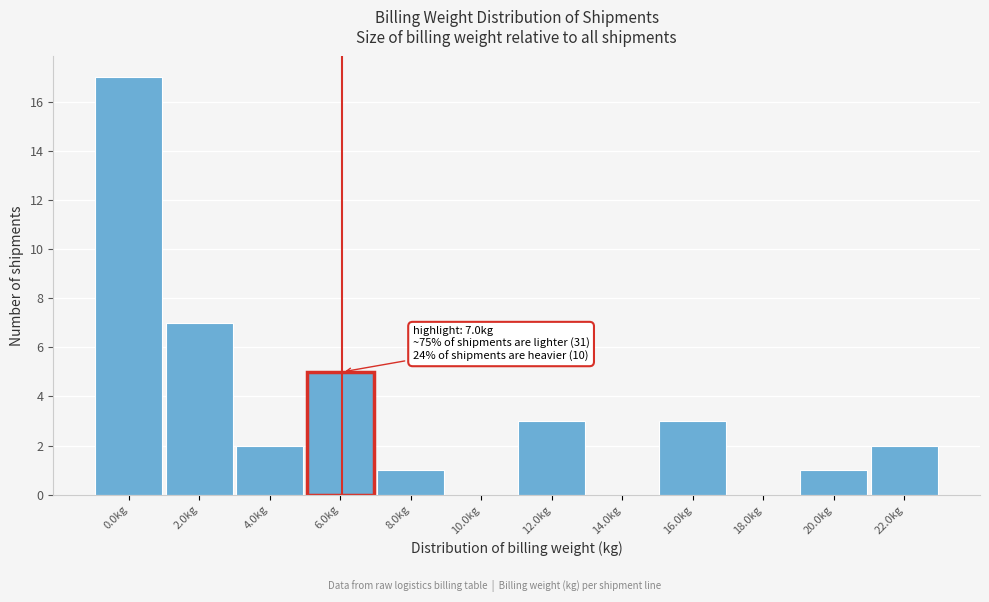

Reading left to right, what are all the values shown in this chart?

0.0kg=17	2.0kg=7	4.0kg=2	6.0kg=5	8.0kg=1	10.0kg=0	12.0kg=3	14.0kg=0	16.0kg=3	18.0kg=0	20.0kg=1	22.0kg=2